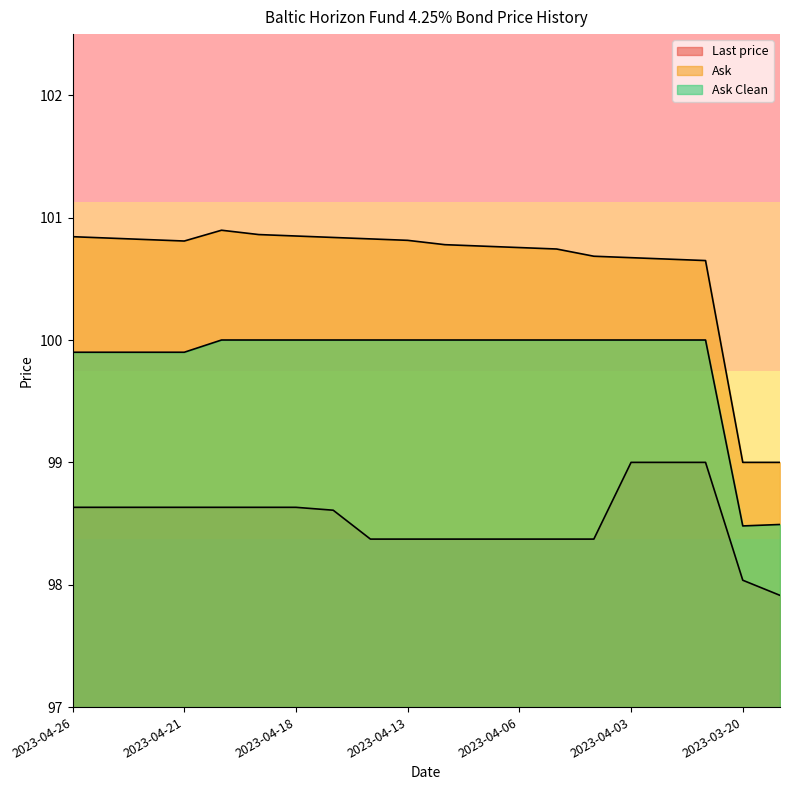

Which category has the lowest value in the Ask series?

2023-03-20